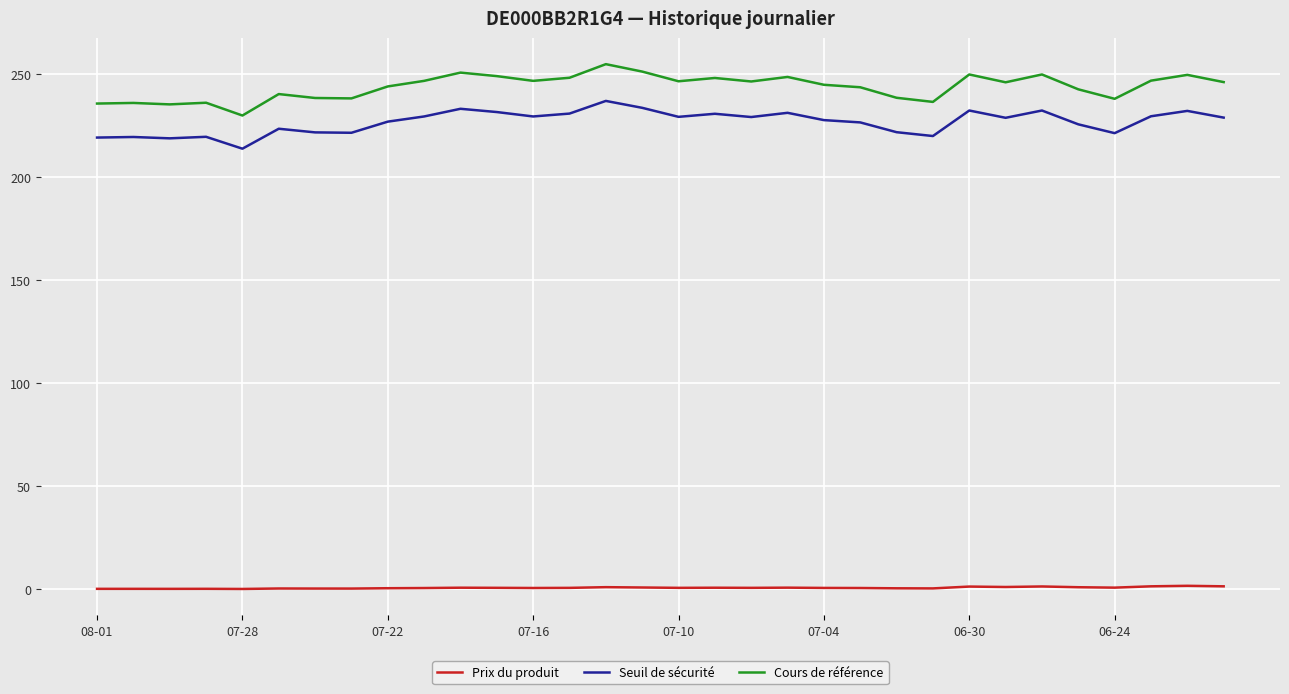

What are all the series names shown in the legend?

Prix du produit, Seuil de sécurité, Cours de référence